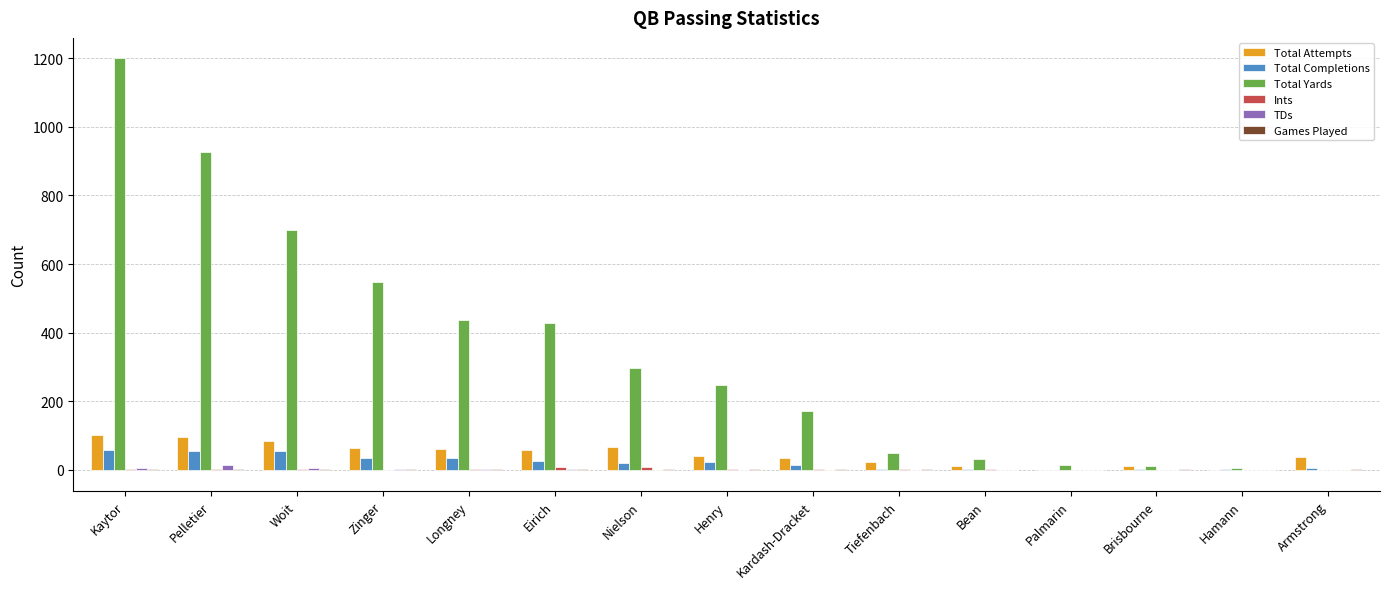

What is the sum of all Total Completions values?

343